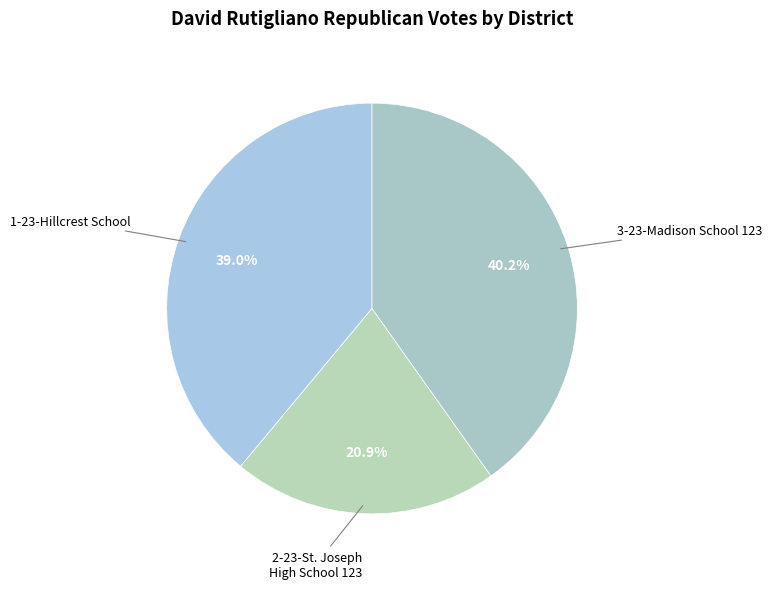

Rank the categories by value from lowest to highest.

2-23-St. Joseph High School 123, 1-23-Hillcrest School, 3-23-Madison School 123